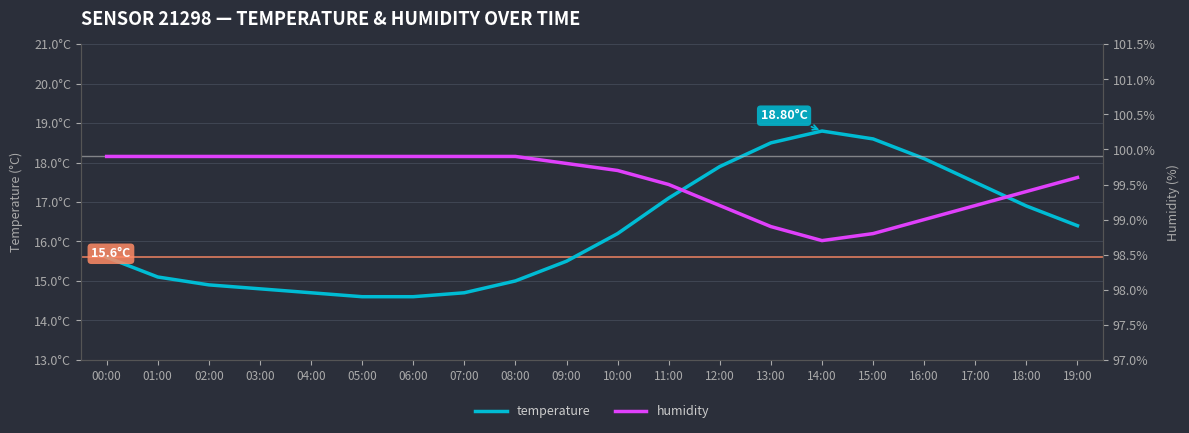

Rank the series by their average value, from highest to lowest.

humidity, temperature